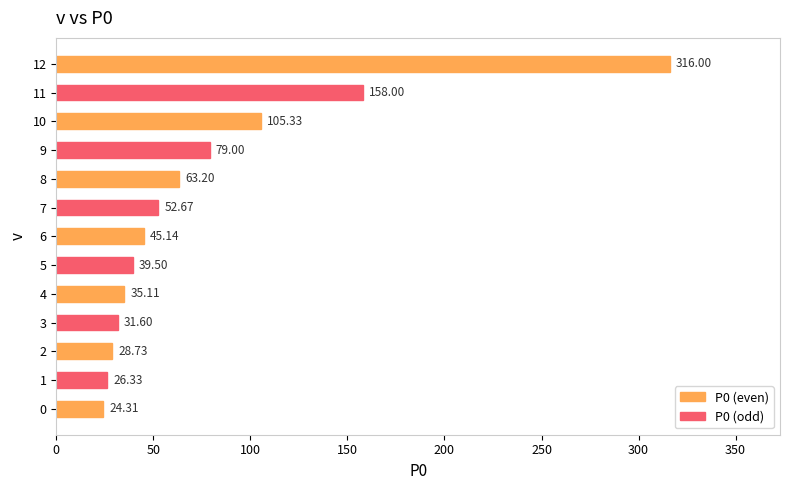

What is the ratio of the value at 4 to the value at 10?

0.3